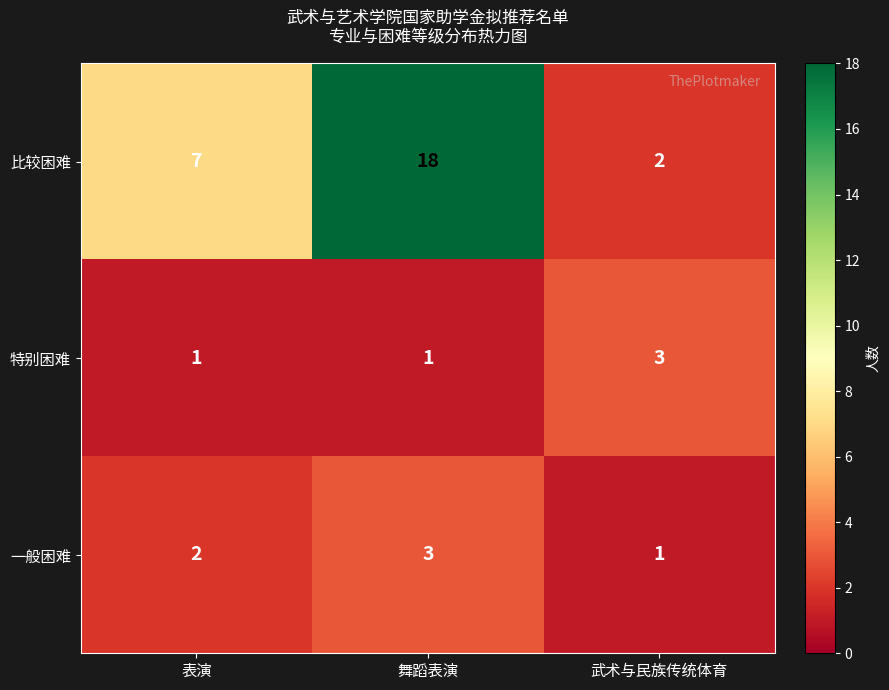

What is the sum of the 特别困难 values at 表演 and 武术与民族传统体育?

4